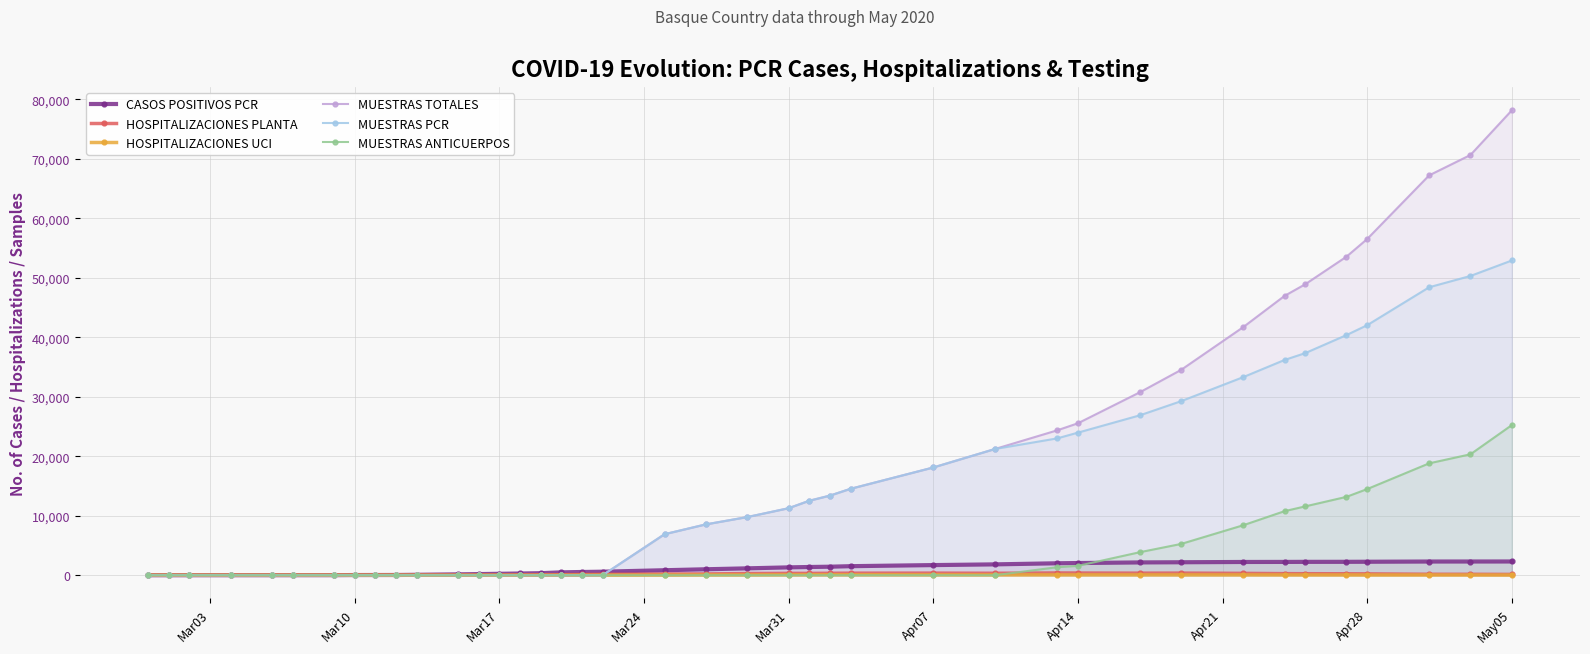

How many values in MUESTRAS PCR are above zero?

21